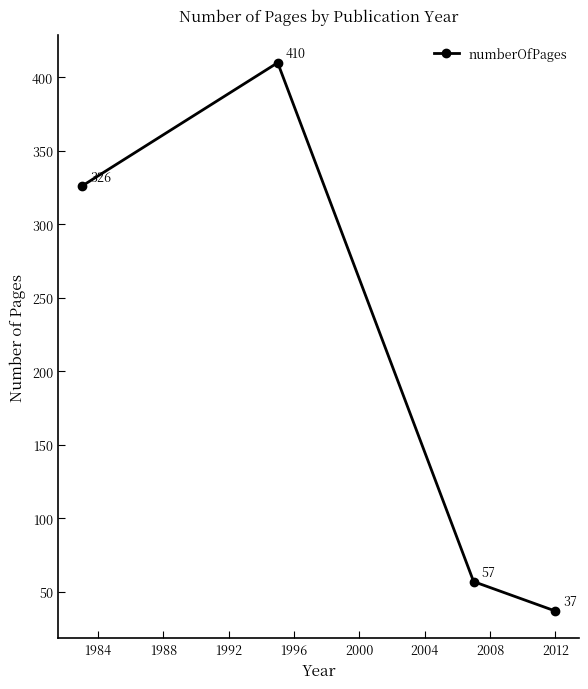

What is the maximum value shown in the chart?

410